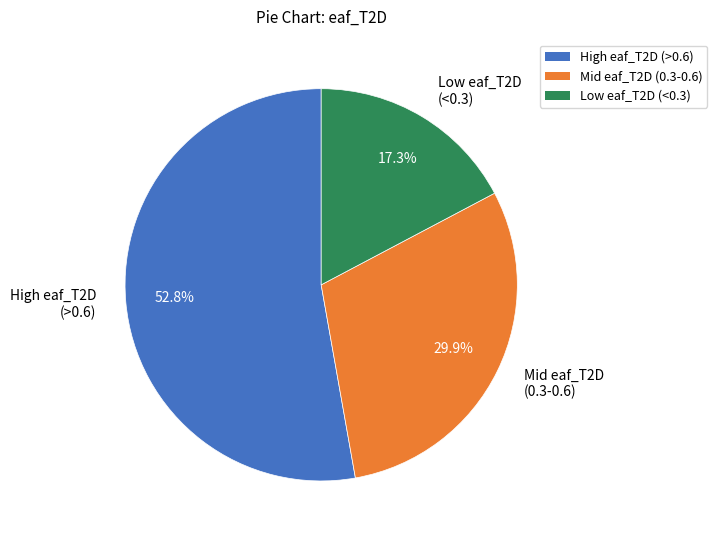

Do Low eaf_T2D (<0.3) and Mid eaf_T2D (0.3-0.6) together represent more than half of the pie?

No